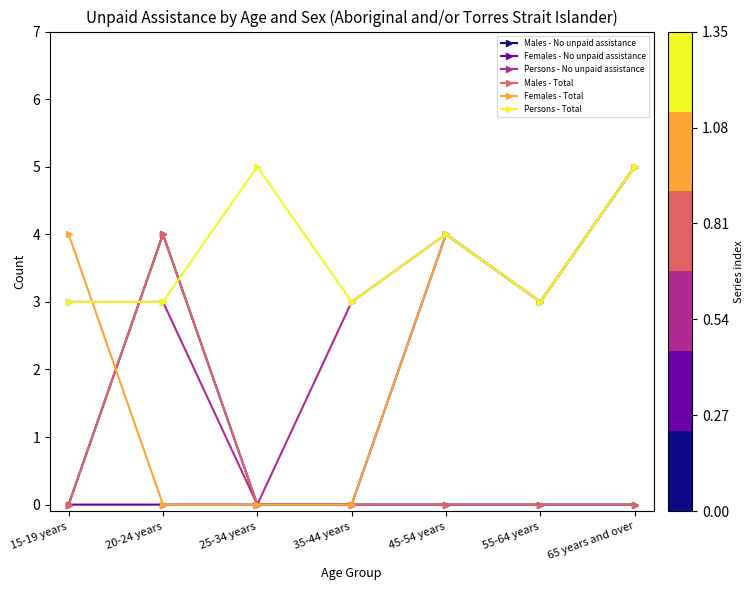

Does the chart have visible grid lines?

No